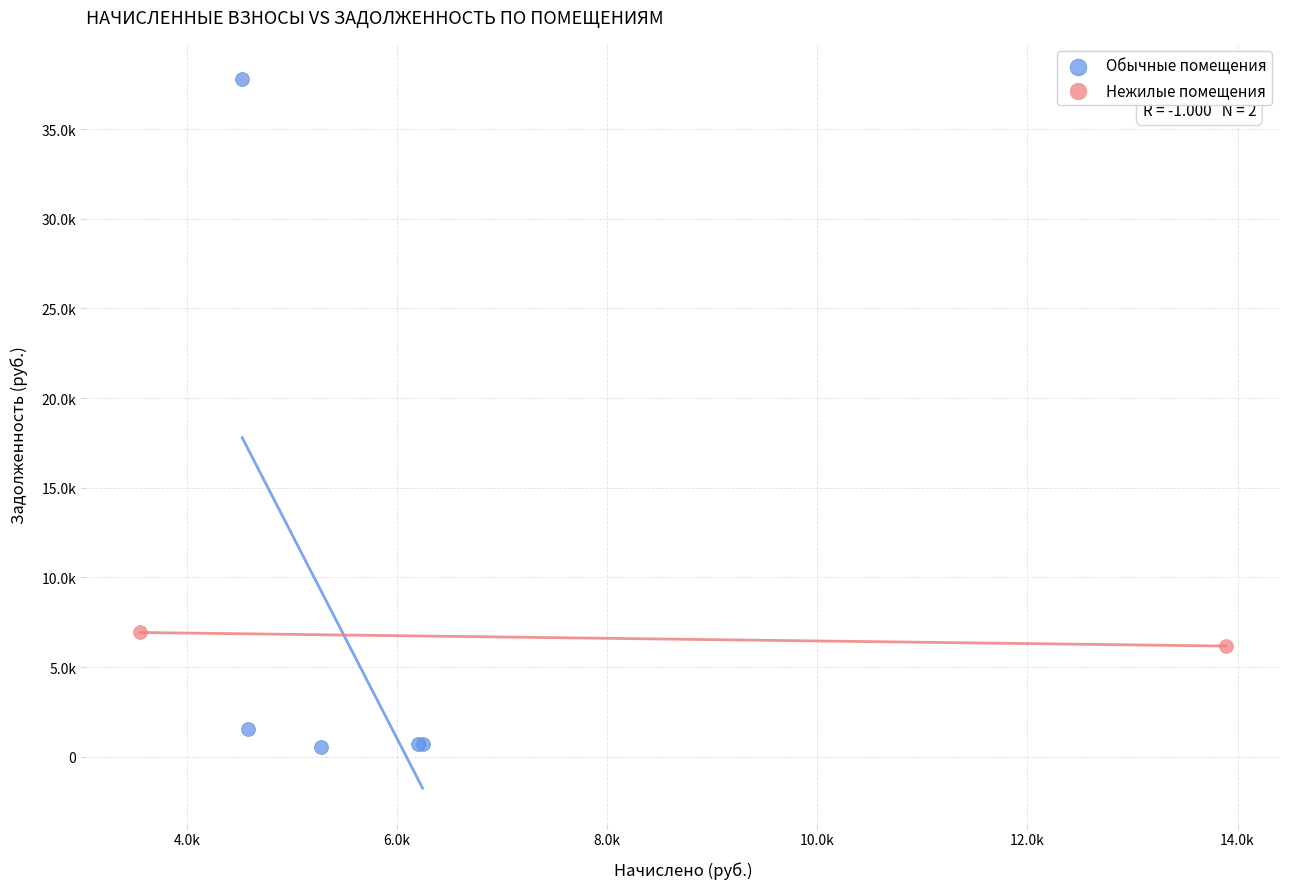

What are all the series names shown in the legend?

Обычные помещения, Нежилые помещения